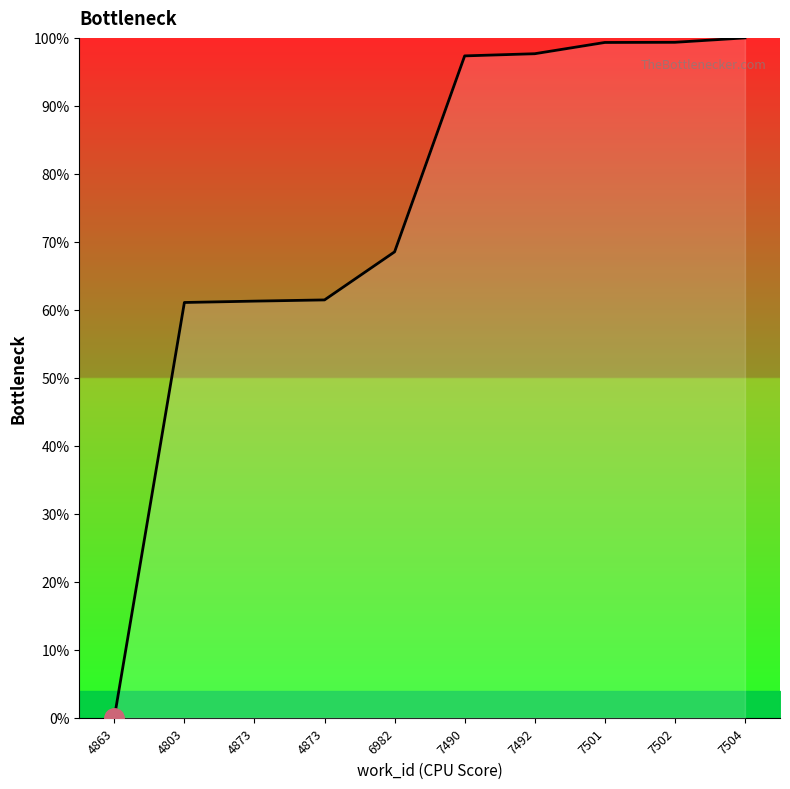

List the labels in order of value, largest first.

7504, 7502, 7501, 7492, 7490, 6982, 4873, 4873, 4803, 4863